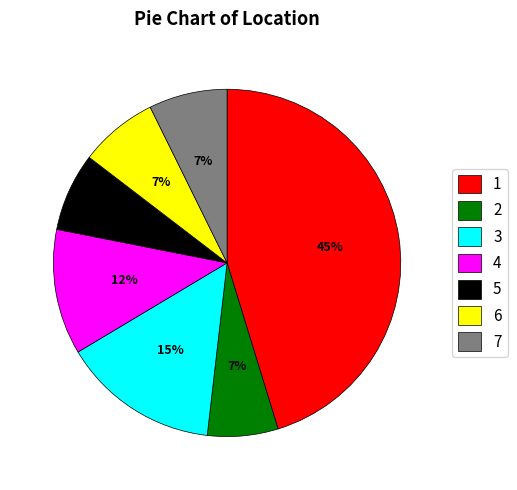

To the nearest percent, what percentage of the pie is 4?

12%